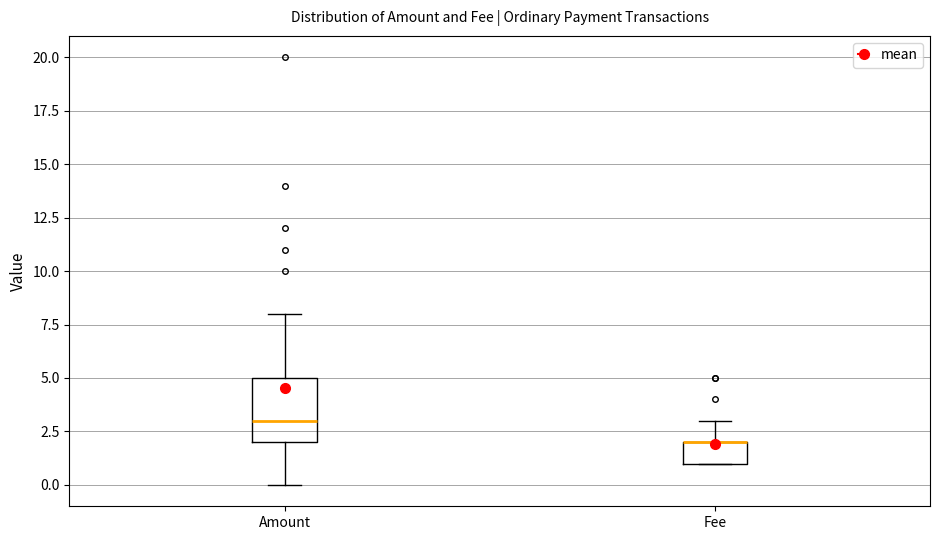

Reading left to right, read every box against the y-axis: the position of its median line, the range the box covers, and the ends of its whiskers. The values are not printed on the chart, so give them approximately, as read against the axis.

Amount: median 3, box 2 to 5, whiskers 0 to 8
Fee: median 2 (drawn on the box's upper edge), box 1 to 2, whiskers 1 to 3